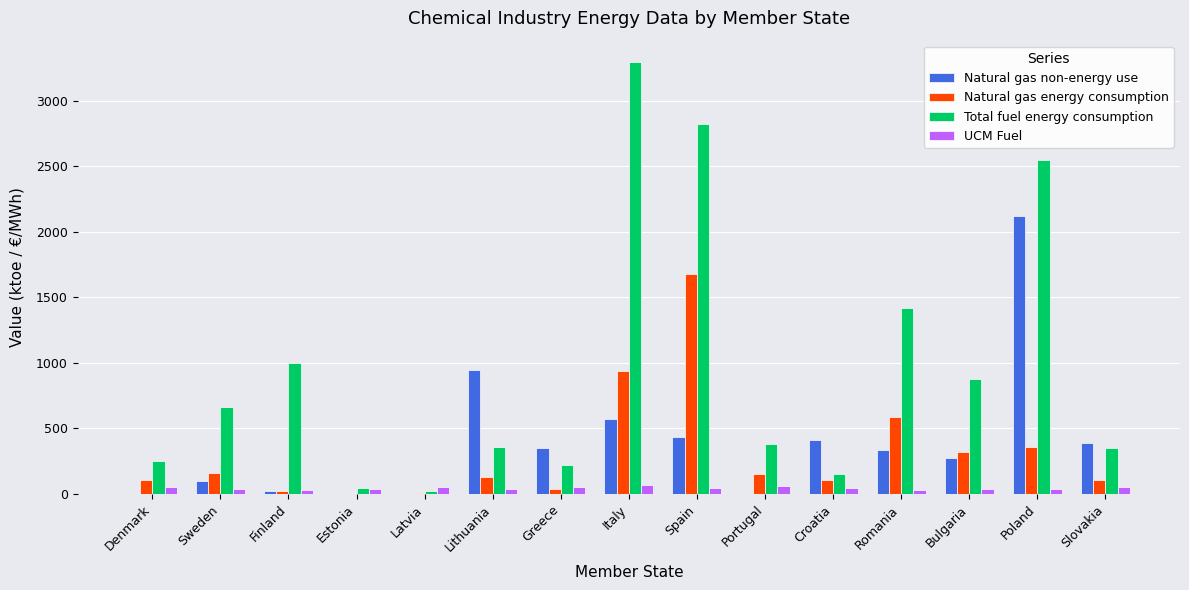

What is the greatest value displayed?

3292.0